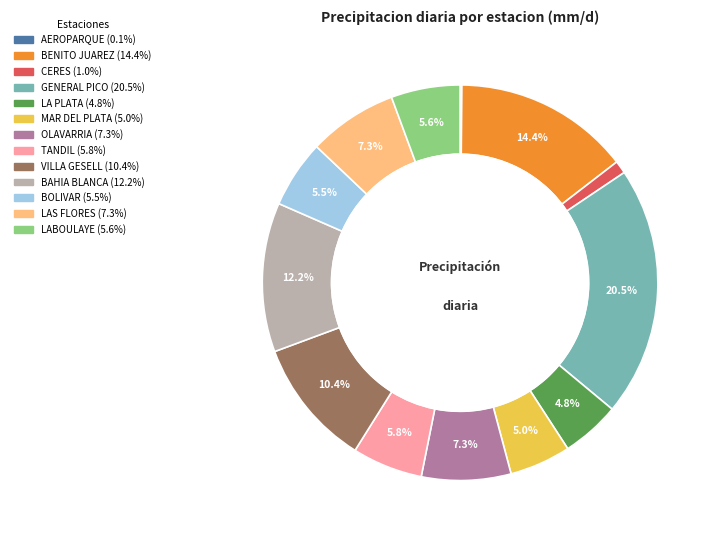

Does any single category account for the majority?

No